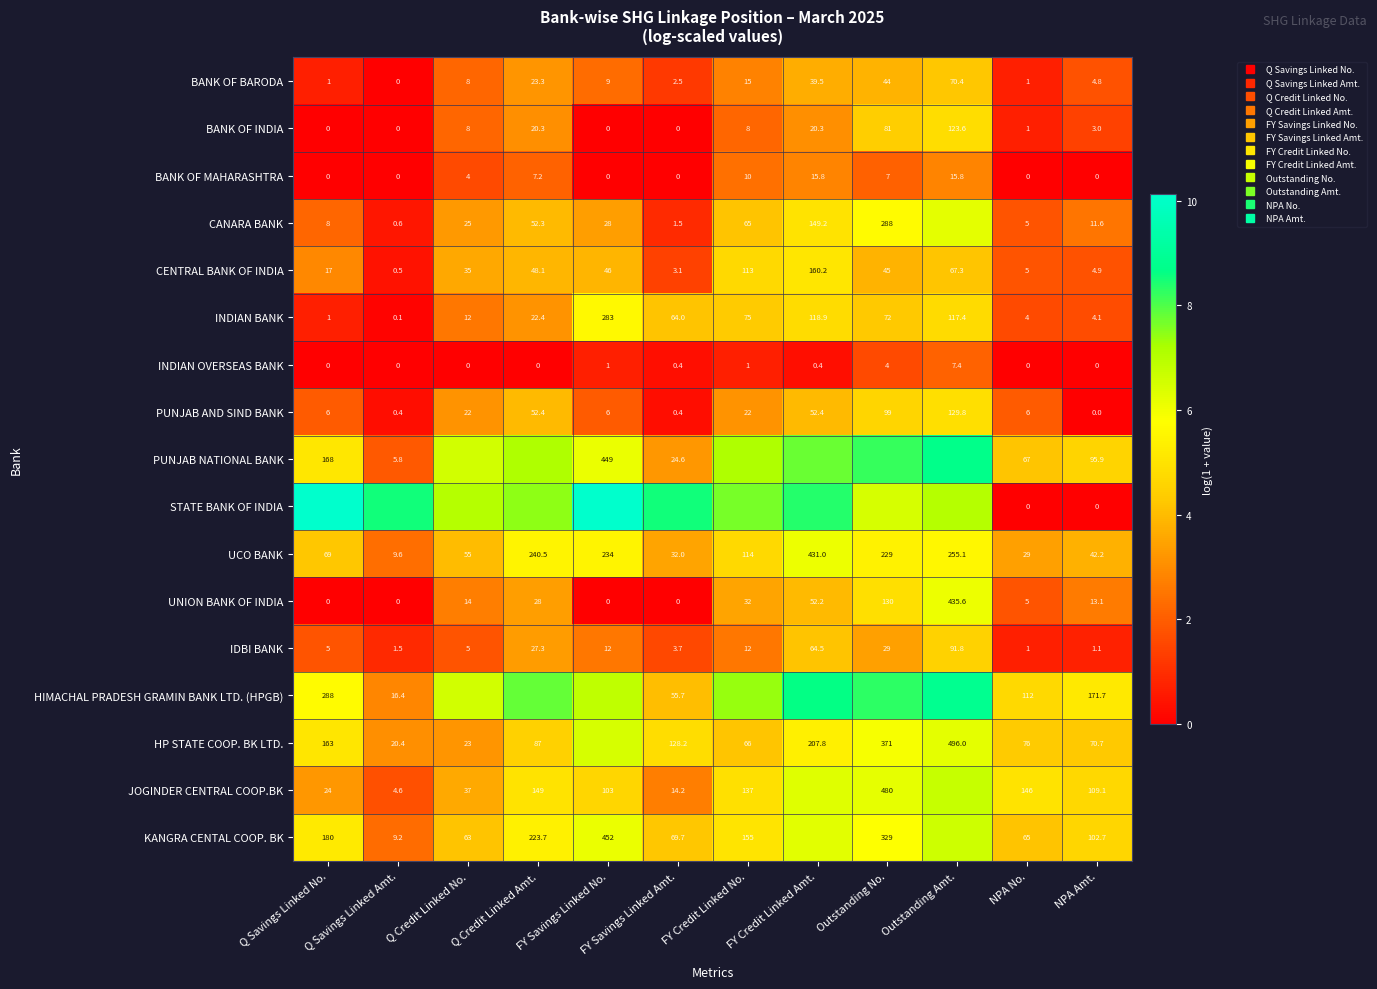

Is the value of HP STATE COOP. BK LTD. at Q Savings Linked No. greater than the value of IDBI BANK at Q Savings Linked Amt.?

Yes